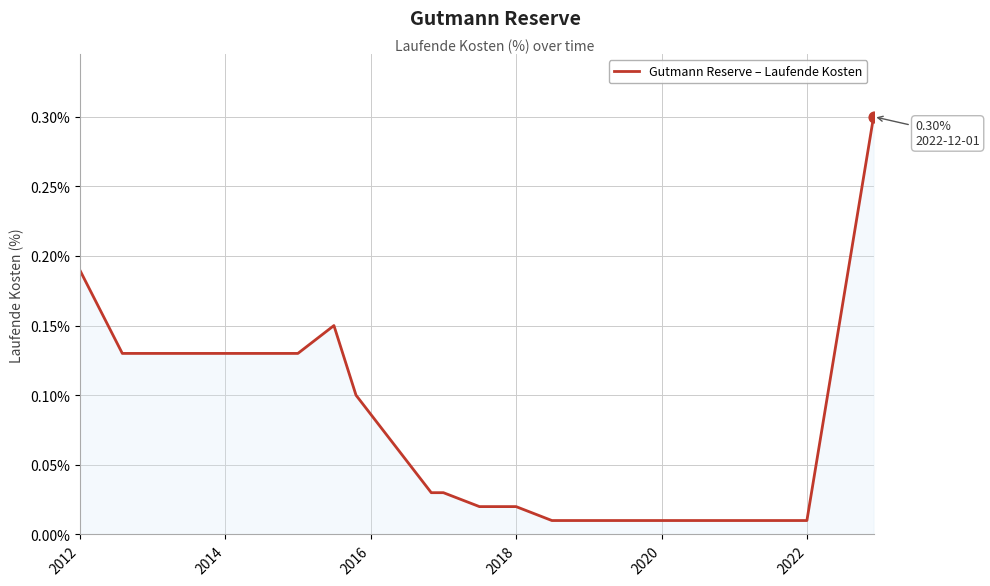

What is the maximum value shown in the chart?

0.3